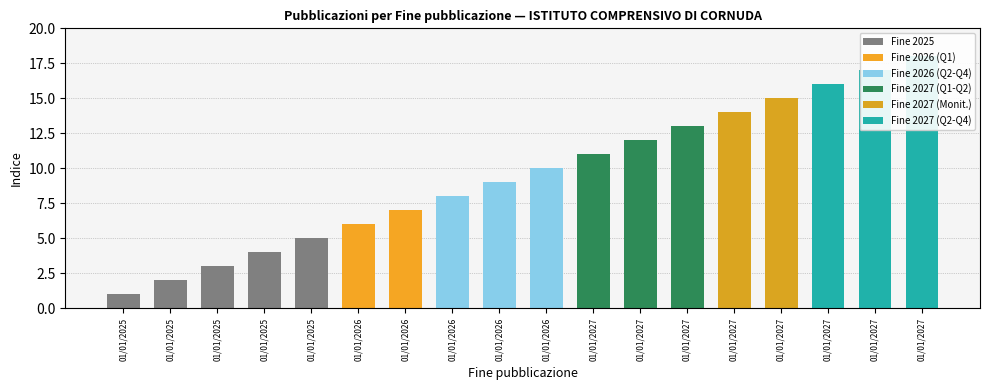

Between 01/01/2025 and 01/01/2027, which is larger?

01/01/2027